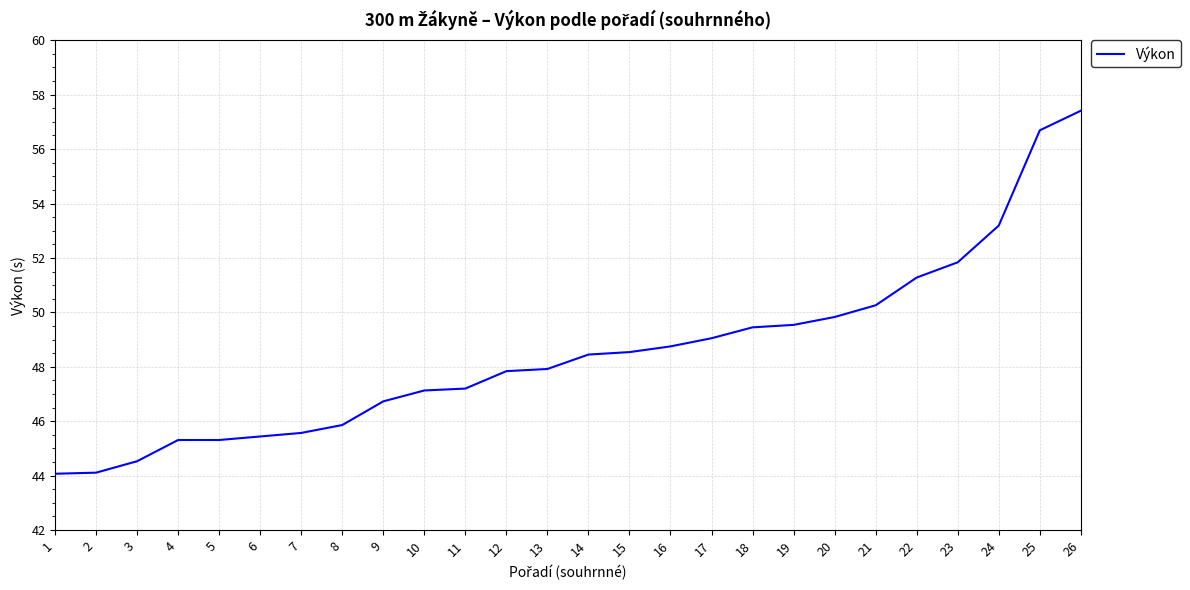

The value at 9 is 46.7. True or false?

True